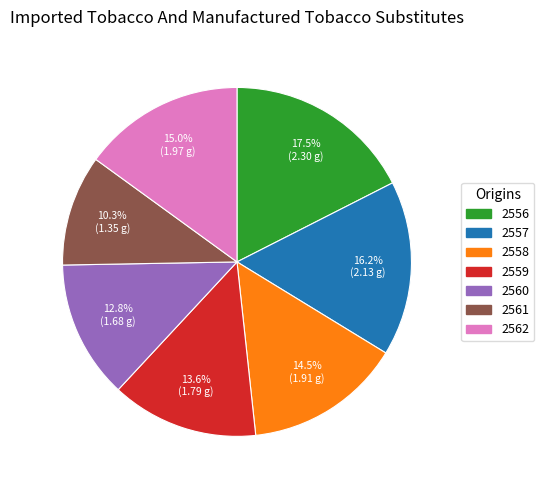

Which category has the biggest portion of the pie?

2556